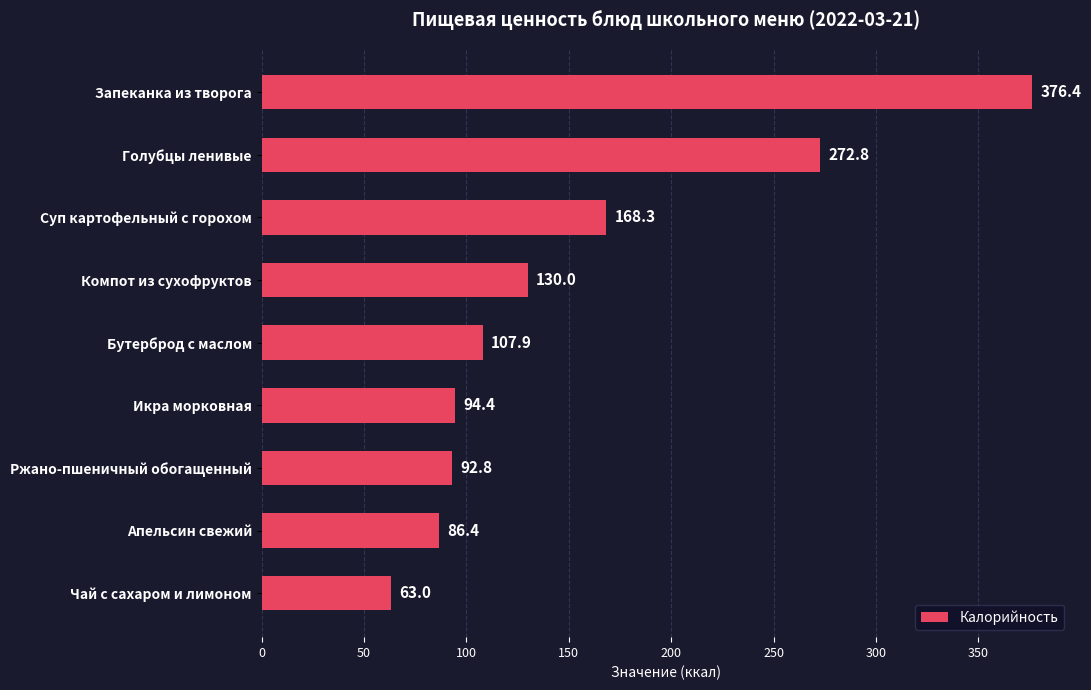

List the labels in order of value, largest first.

Запеканка из творога, Голубцы ленивые, Суп картофельный с горохом, Компот из сухофруктов, Бутерброд с маслом, Икра морковная, Ржано-пшеничный обогащенный, Апельсин свежий, Чай с сахаром и лимоном